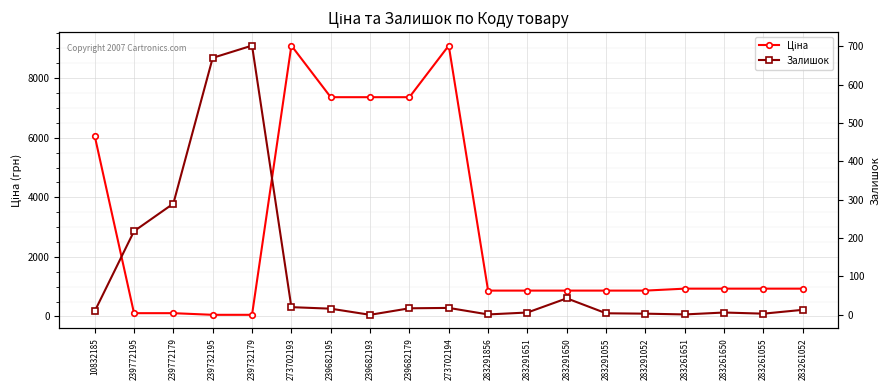

Reading right to left, list all the values displayed in this chart.

Ціна: 283261052=933.5	283261055=933.5	283261650=933.5	283261651=933.5	283291052=868.0	283291055=868.0	283291650=868.0	283291651=868.0	283291856=868.0	273702194=9092.0	239682179=7360.2	239682193=7360.2	239682195=7360.2	273702193=9092.0	239732179=55.3	239732195=55.3	239772179=110.5	239772195=110.5	10832185=6067.2
Залишок: 283261052=13.0	283261055=3.0	283261650=6.0	283261651=1.0	283291052=3.0	283291055=4.0	283291650=43.0	283291651=6.0	283291856=1.0	273702194=18.0	239682179=17.0	239682193=0.0	239682195=16.0	273702193=20.0	239732179=702.0	239732195=670.0	239772179=290.0	239772195=218.0	10832185=9.0